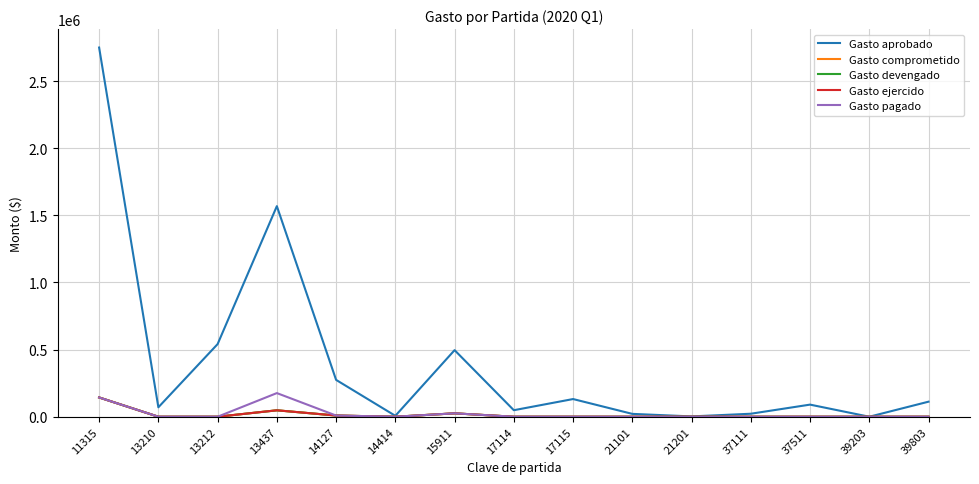

Does the chart have visible grid lines?

Yes